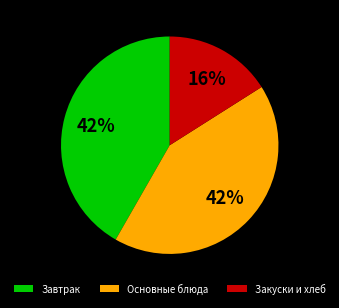

To the nearest percent, what is the difference between the Закуски и хлеб and Завтрак slice percentages?

26%